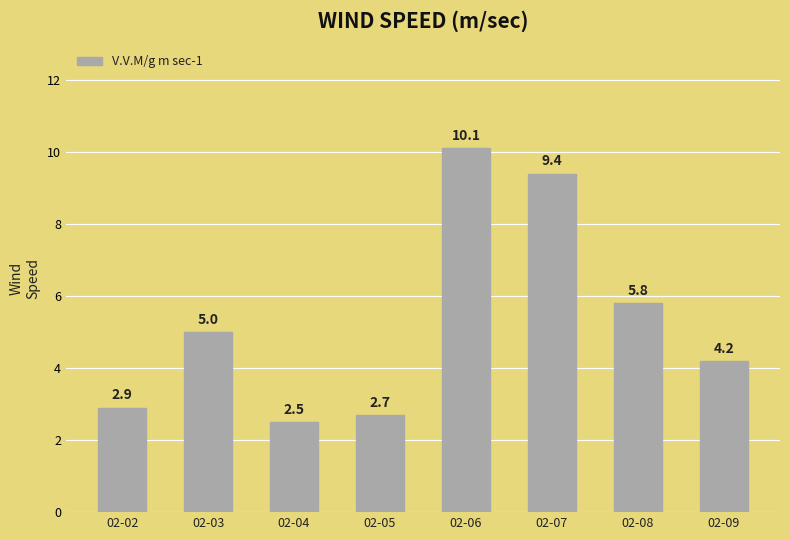

At which label is the value closest to 6?

02-08